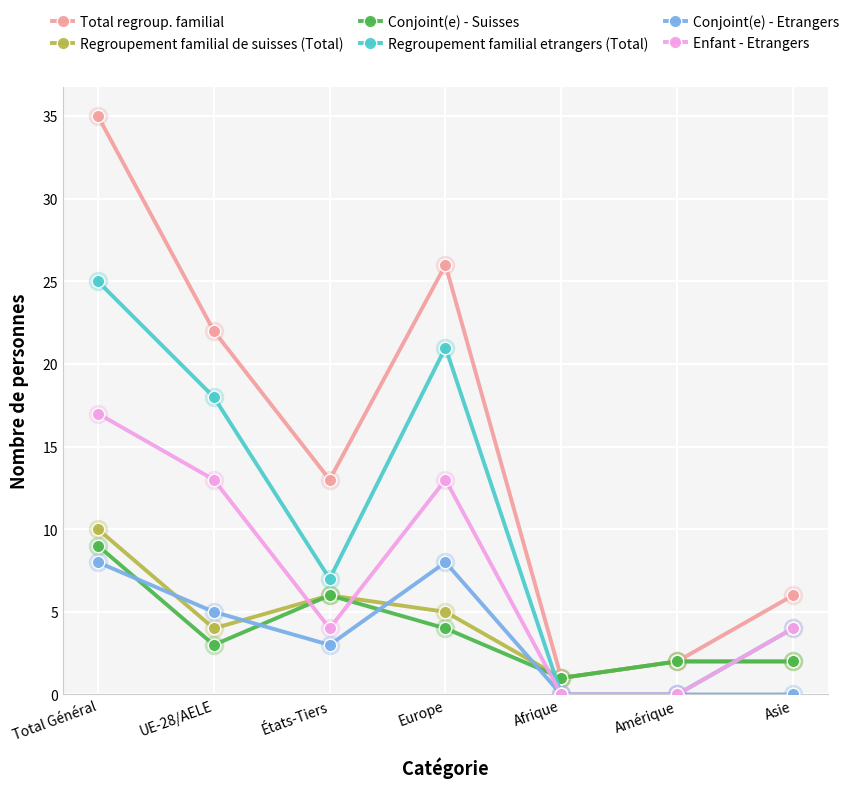

Does the chart have visible grid lines?

Yes